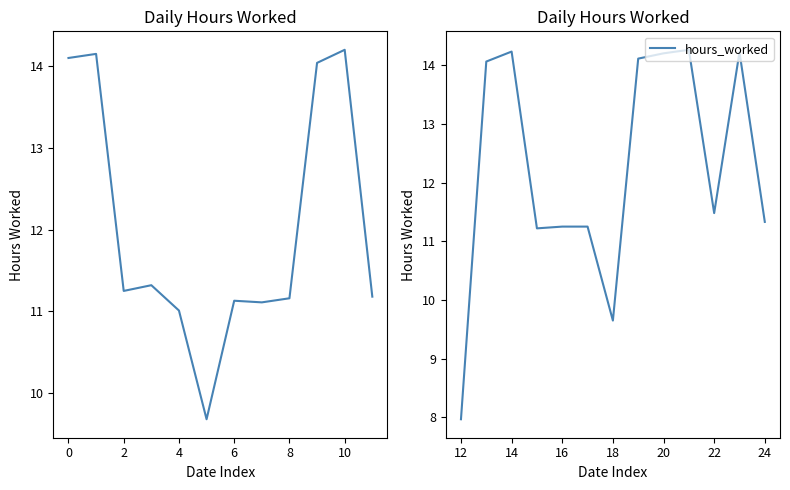

What is the value of the 12th point from the left?

14.2